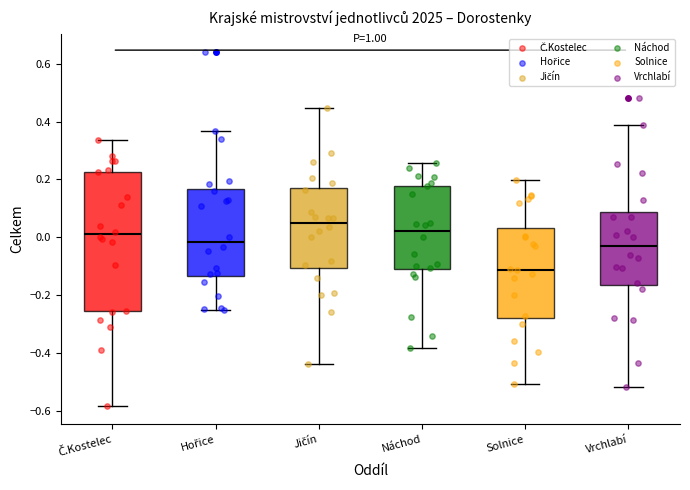

Reading left to right, transcribe this box plot: for each box, give where its median line is, the range the box spans, and where its two whiskers end, as read against the y-axis. The values are not printed on the chart, so give them approximately, as read against the axis.

Č.Kostelec: median 0.00, box -0.26 to 0.22, whiskers -0.58 to 0.34
Hořice: median -0.02, box -0.14 to 0.16, whiskers -0.26 to 0.36
Jičín: median 0.06, box -0.10 to 0.16, whiskers -0.44 to 0.44
Náchod: median 0.02, box -0.12 to 0.18, whiskers -0.38 to 0.26
Solnice: median -0.12, box -0.28 to 0.04, whiskers -0.50 to 0.20
Vrchlabí: median -0.04, box -0.16 to 0.08, whiskers -0.52 to 0.38